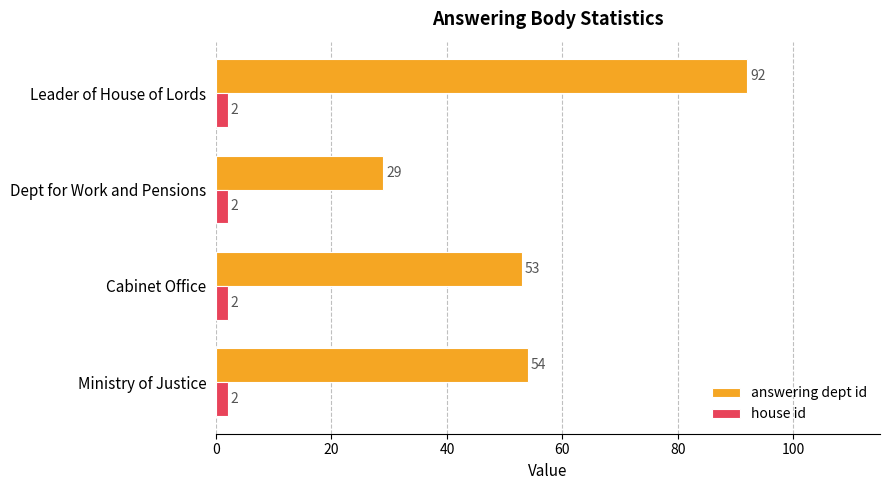

What is the difference between the answering dept id values at Dept for Work and Pensions and Cabinet Office?

24